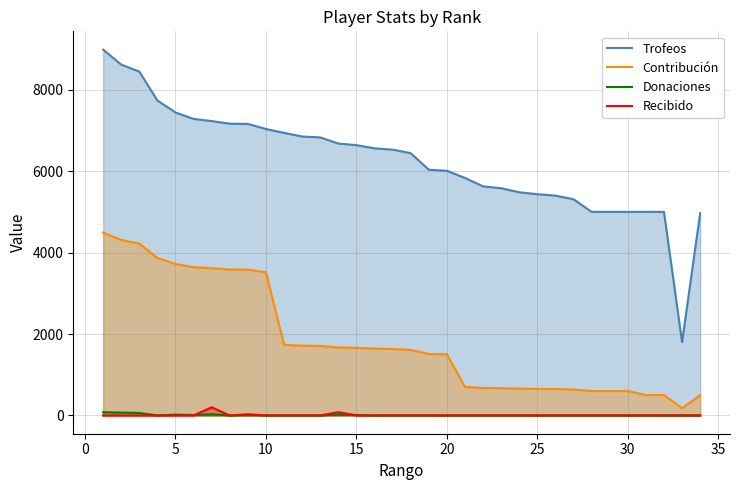

What is the difference between the maximum and second lowest values in the Donaciones series?

80